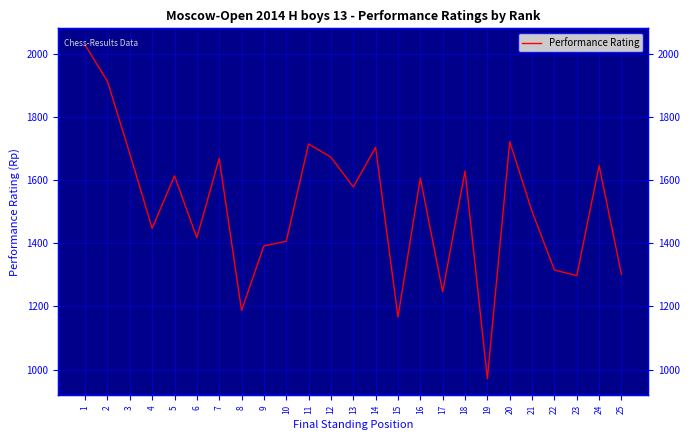

What is the change in value from 5 to 20?

+108